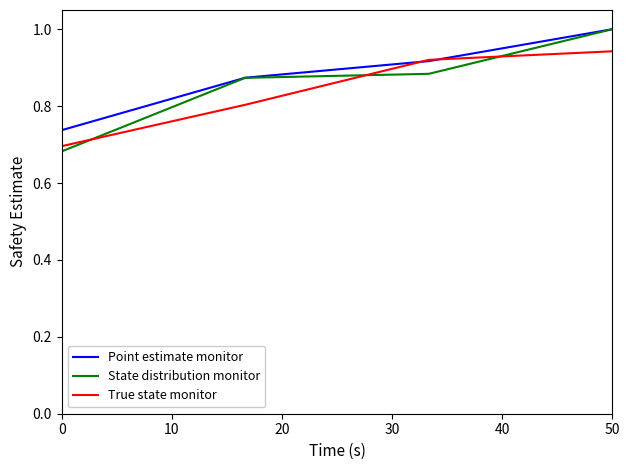

What is the greatest value displayed?

1.0